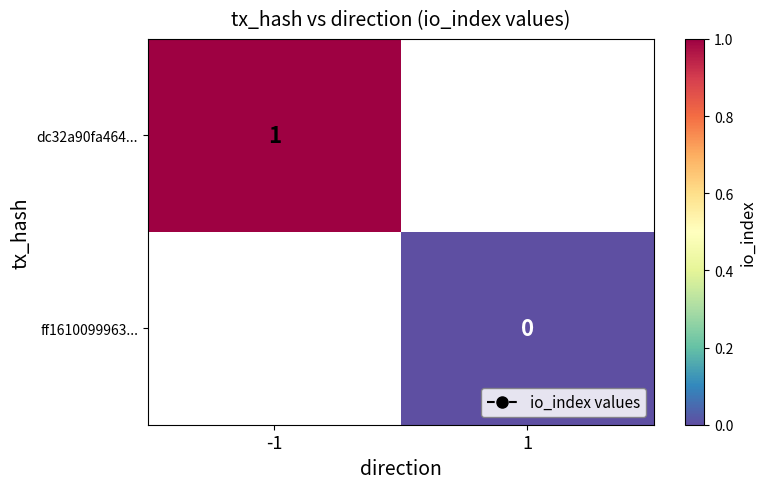

Which category has the highest value across all series?

-1